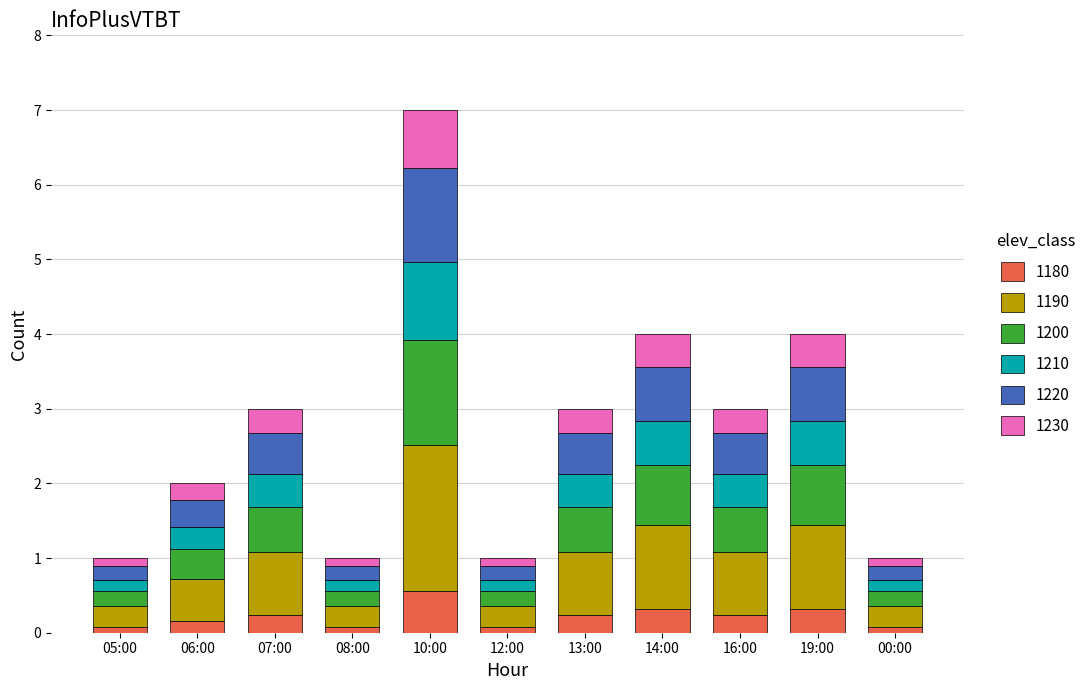

Which category has the highest value in the 1180 series?

10:00